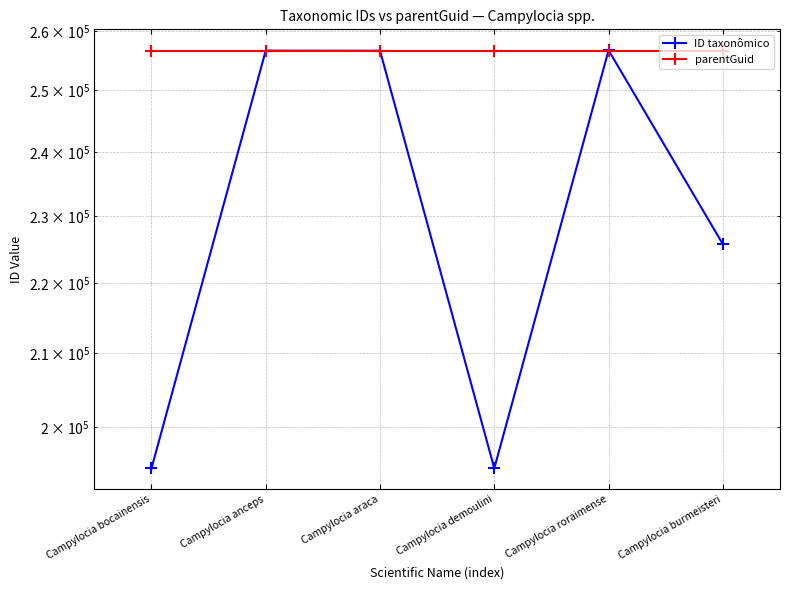

List the labels in order of ID taxonômico value, largest first.

Campylocia roraimense, Campylocia anceps, Campylocia araca, Campylocia burmeisteri, Campylocia demoulini, Campylocia bocainensis